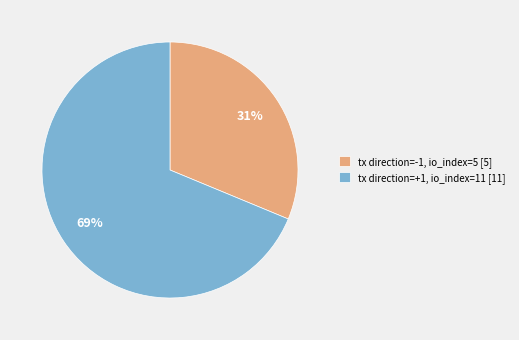

Do tx direction=+1, io_index=11 [11] and tx direction=-1, io_index=5 [5] together represent more than half of the pie?

Yes